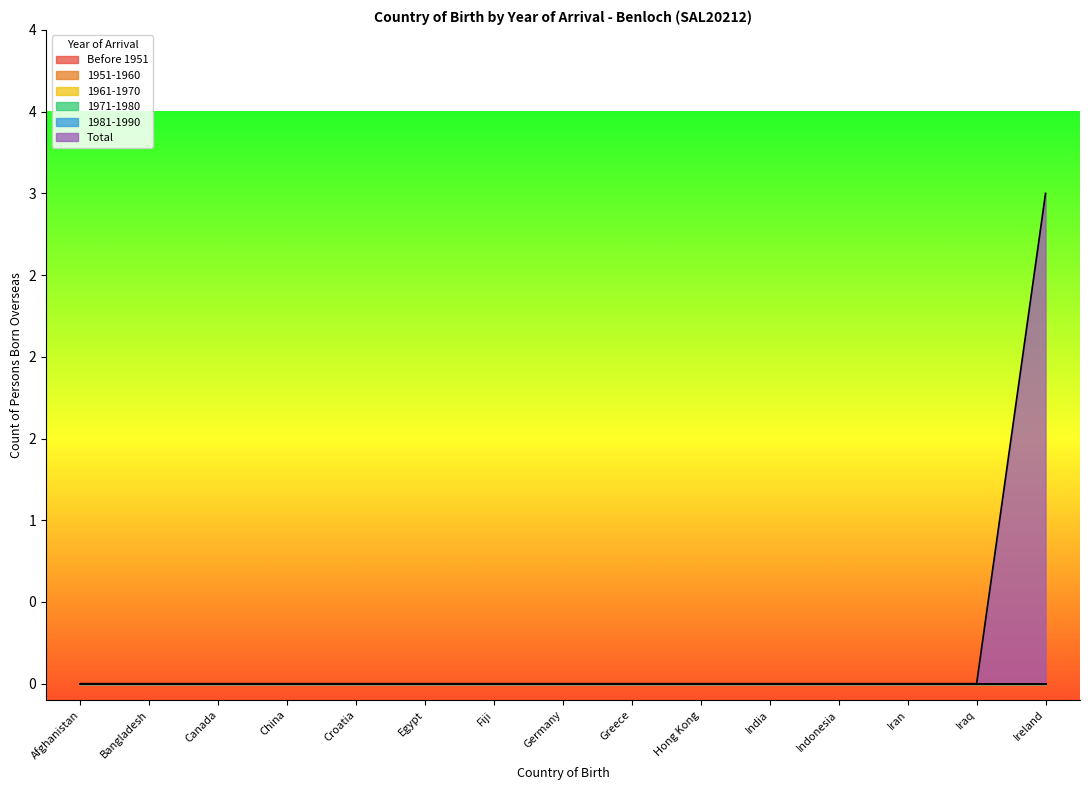

Reading left to right, list all the values displayed in this chart.

Before 1951: Afghanistan=0	Bangladesh=0	Canada=0	China=0	Croatia=0	Egypt=0	Fiji=0	Germany=0	Greece=0	Hong Kong=0	India=0	Indonesia=0	Iran=0	Iraq=0	Ireland=0
1951-1960: Afghanistan=0	Bangladesh=0	Canada=0	China=0	Croatia=0	Egypt=0	Fiji=0	Germany=0	Greece=0	Hong Kong=0	India=0	Indonesia=0	Iran=0	Iraq=0	Ireland=0
1961-1970: Afghanistan=0	Bangladesh=0	Canada=0	China=0	Croatia=0	Egypt=0	Fiji=0	Germany=0	Greece=0	Hong Kong=0	India=0	Indonesia=0	Iran=0	Iraq=0	Ireland=0
1971-1980: Afghanistan=0	Bangladesh=0	Canada=0	China=0	Croatia=0	Egypt=0	Fiji=0	Germany=0	Greece=0	Hong Kong=0	India=0	Indonesia=0	Iran=0	Iraq=0	Ireland=0
1981-1990: Afghanistan=0	Bangladesh=0	Canada=0	China=0	Croatia=0	Egypt=0	Fiji=0	Germany=0	Greece=0	Hong Kong=0	India=0	Indonesia=0	Iran=0	Iraq=0	Ireland=0
Total: Afghanistan=0	Bangladesh=0	Canada=0	China=0	Croatia=0	Egypt=0	Fiji=0	Germany=0	Greece=0	Hong Kong=0	India=0	Indonesia=0	Iran=0	Iraq=0	Ireland=3